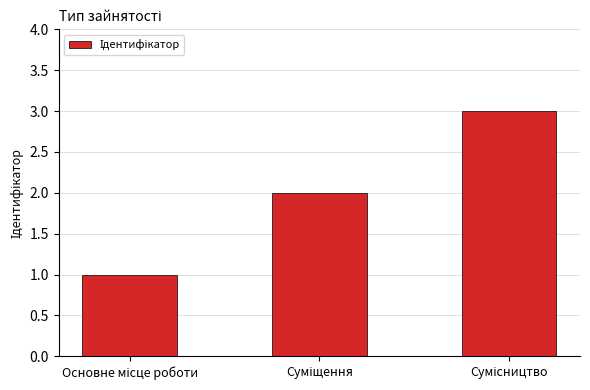

What is the greatest value displayed?

3